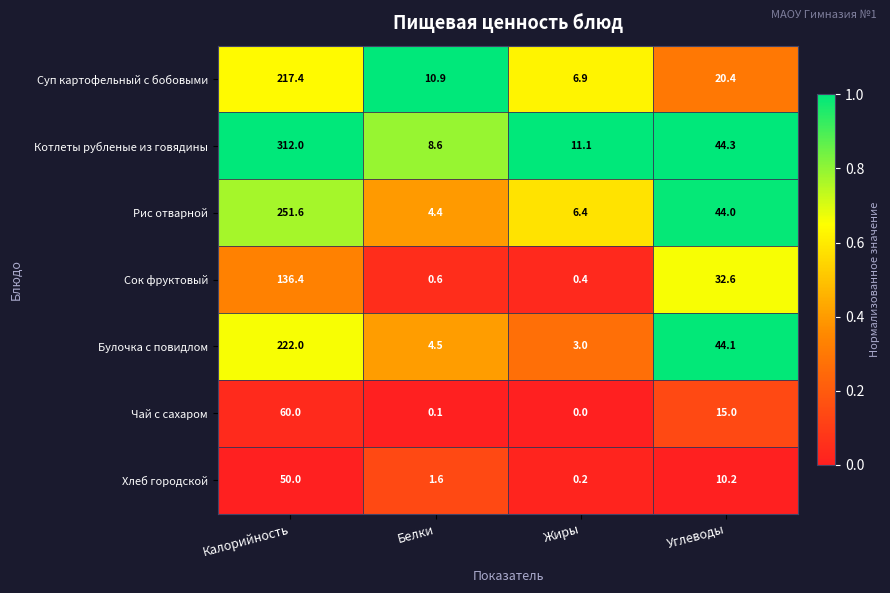

Reading left to right, what are all the values shown in this chart?

Суп картофельный с бобовыми: 217.4	10.9	6.9	20.4
Котлеты рубленые из говядины: 312.0	8.6	11.1	44.3
Рис отварной: 251.6	4.4	6.4	44.0
Сок фруктовый: 136.4	0.6	0.4	32.6
Булочка с повидлом: 222.0	4.5	3.0	44.1
Чай с сахаром: 60.0	0.1	0.0	15.0
Хлеб городской: 50.0	1.6	0.2	10.2